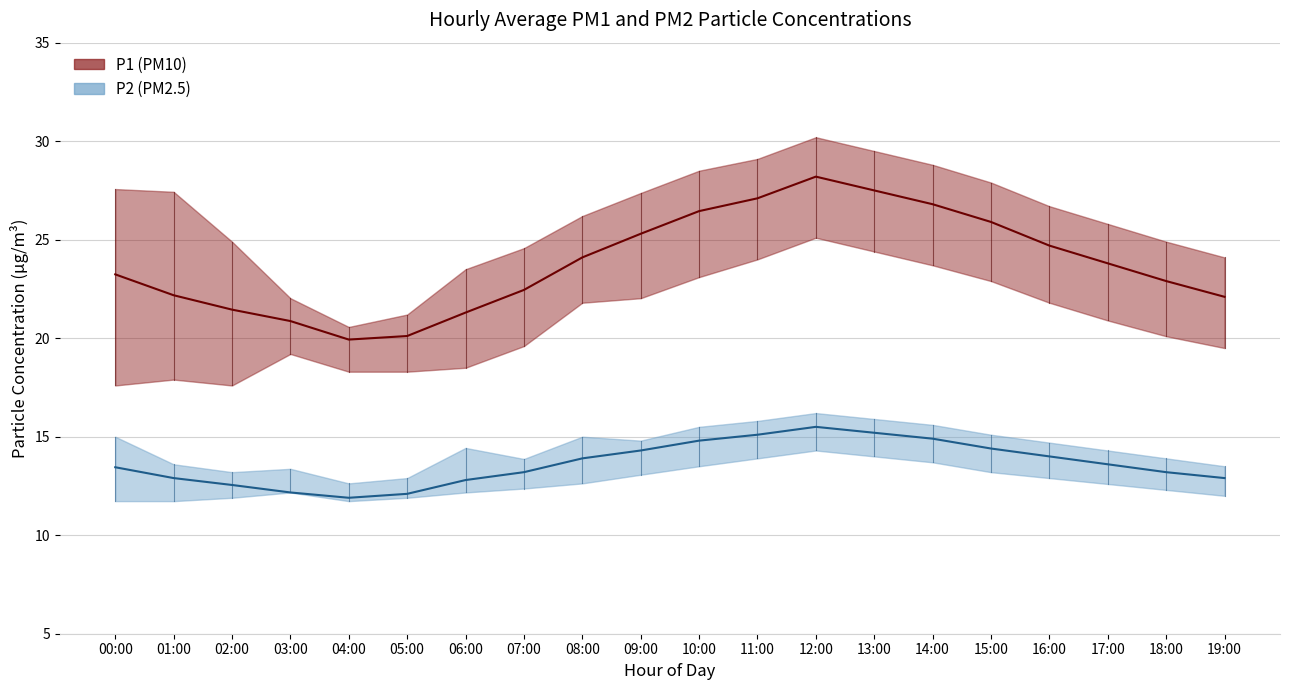

At which label is P1 (PM10) mean closest to 24?

08:00